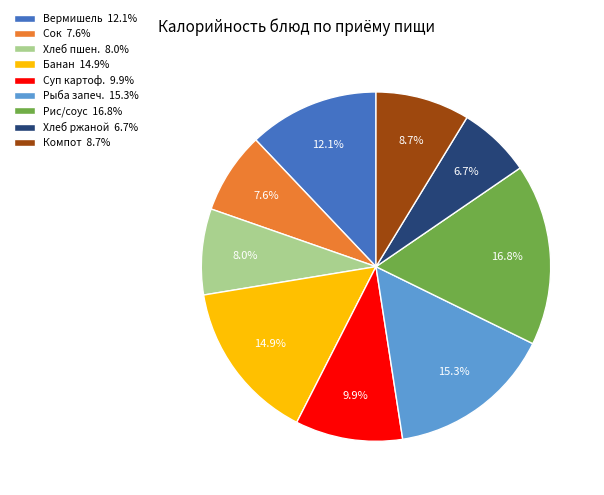

How much of the chart is everything except Вермишель 12.1%?

87.9%